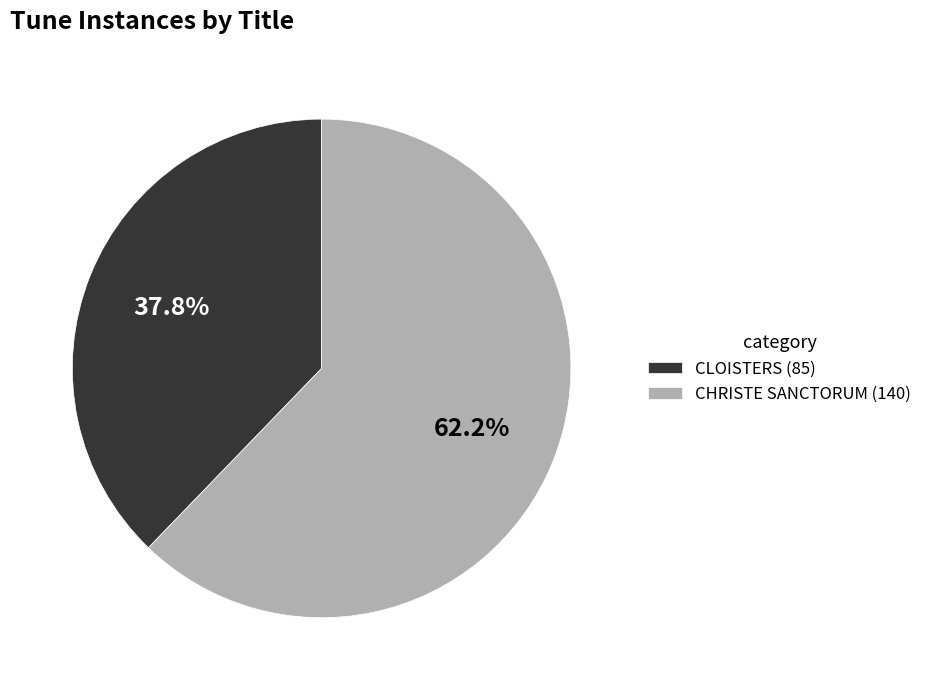

What is the total percentage of CLOISTERS and CHRISTE SANCTORUM?

100.0%